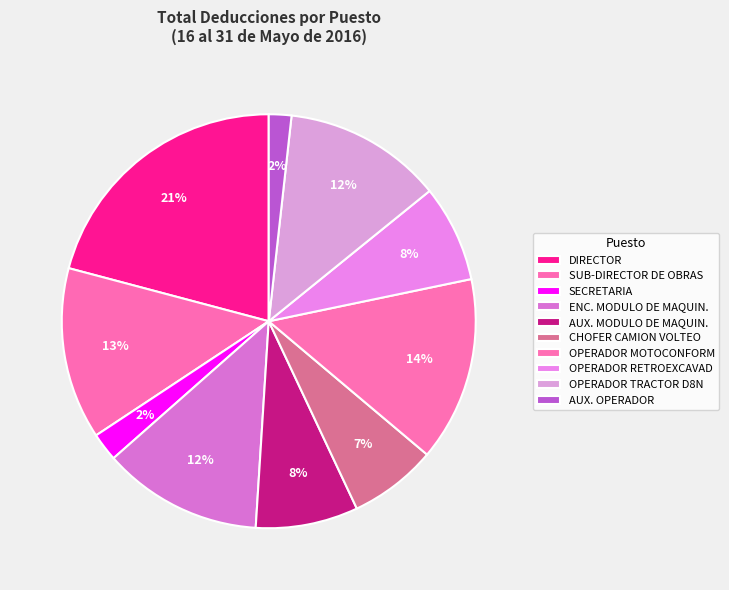

Count the number of slices in the pie.

10